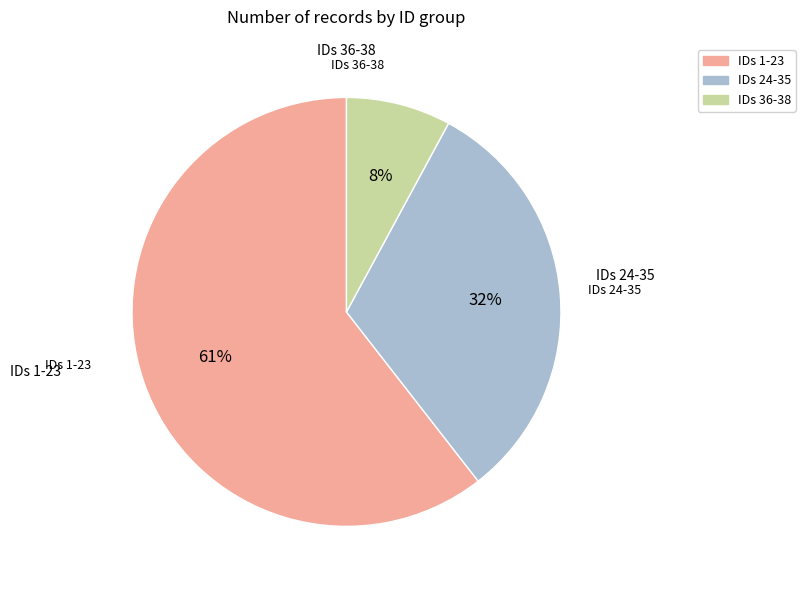

Is it true that IDs 1-23 is 61% of the pie?

True